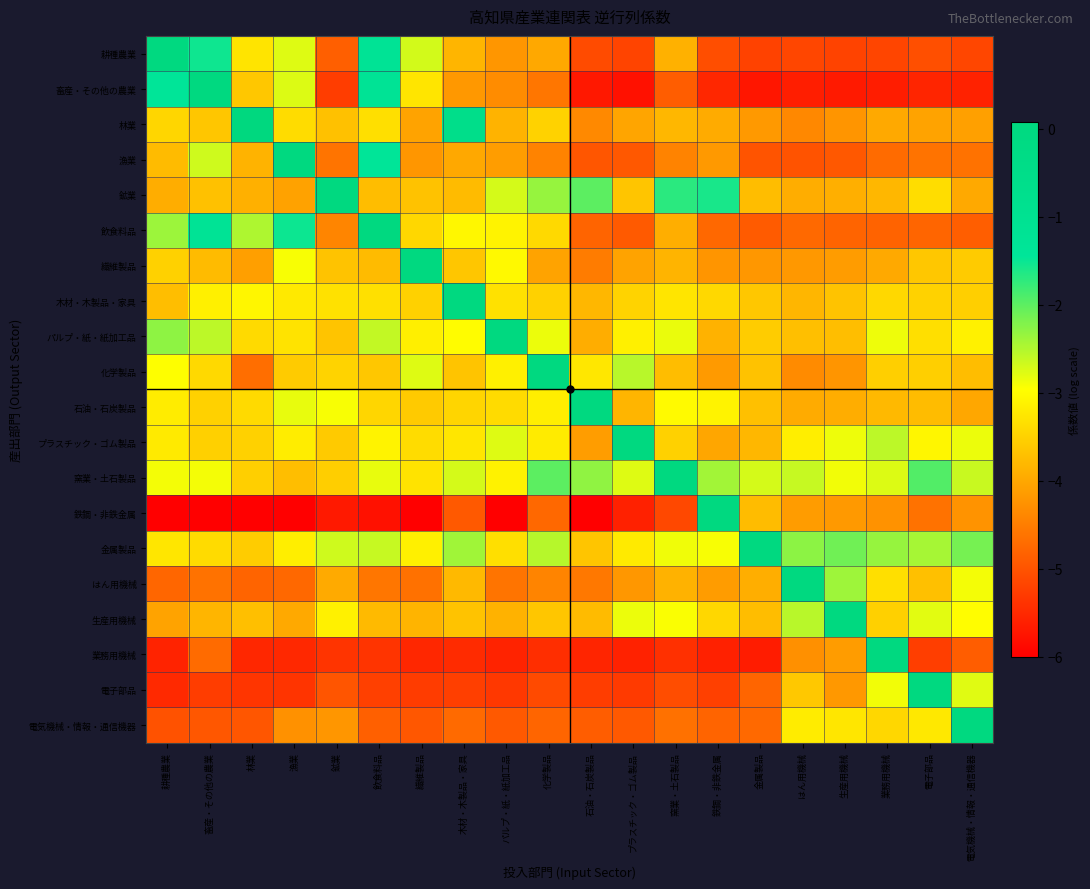

Between 繊維製品 and 生産用機械, which is larger?

繊維製品